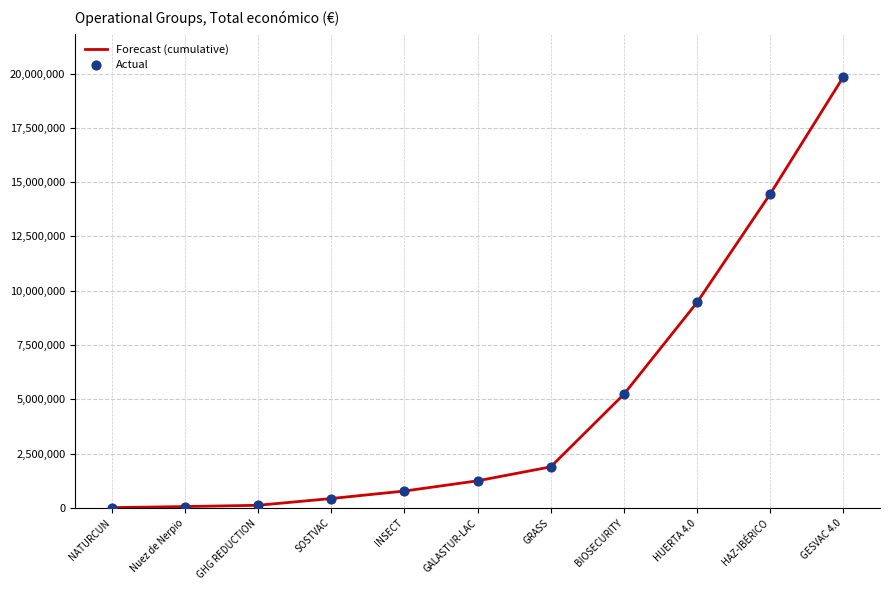

Which has a higher value, GHG REDUCTION or HAZ-IBÉRICO?

HAZ-IBÉRICO